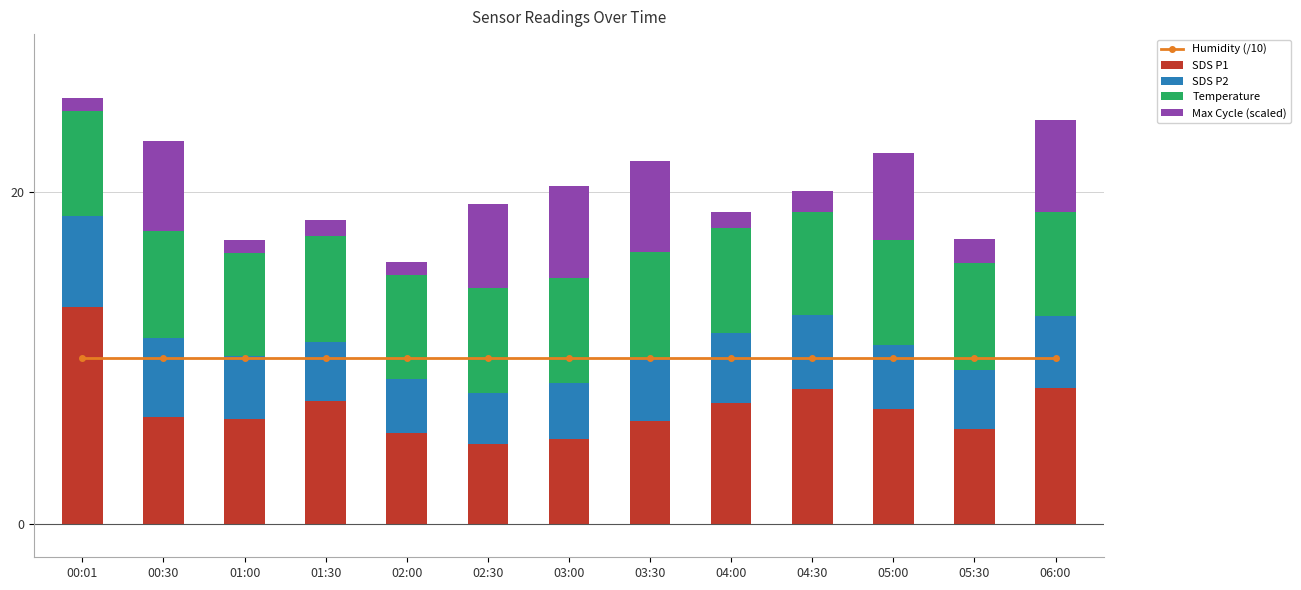

Which series has the widest spread of values?

SDS P1